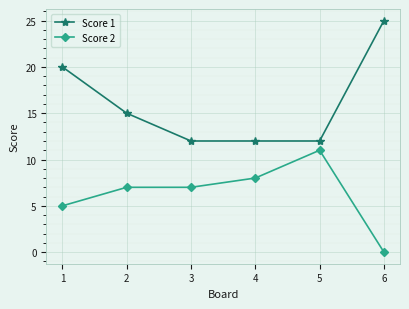

What is the difference between the second highest and second lowest values in the Score 1 series?

8